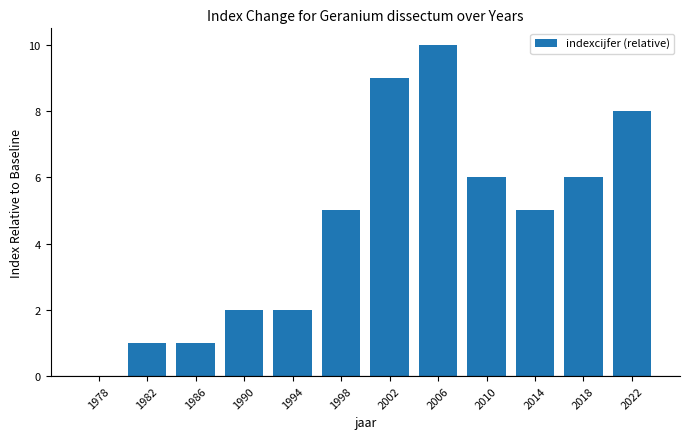

Reading left to right, what are all the values shown in this chart?

1978=0	1982=1	1986=1	1990=2	1994=2	1998=5	2002=9	2006=10	2010=6	2014=5	2018=6	2022=8